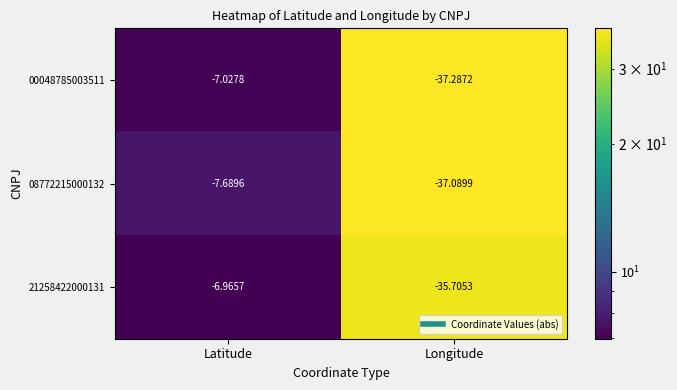

At which category does the chart reach its peak across all series?

Latitude